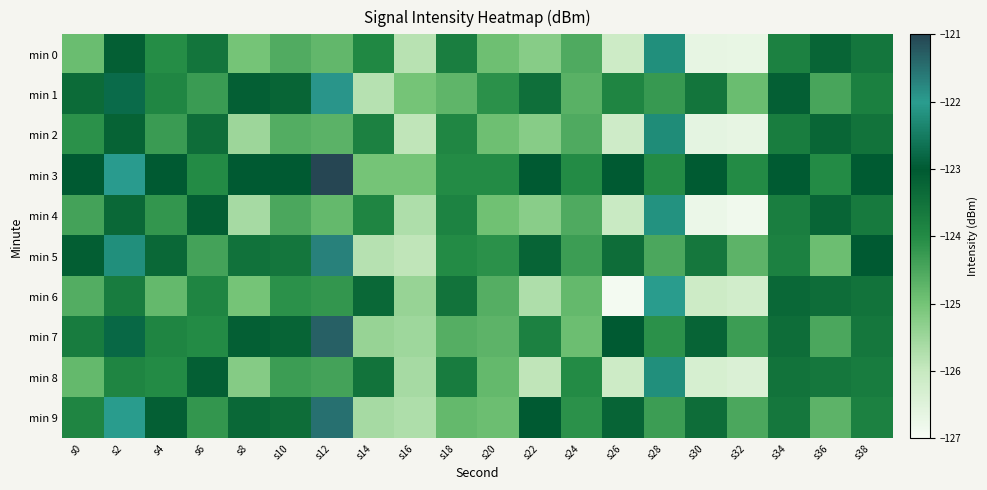

Count the number of data series in this chart.

10